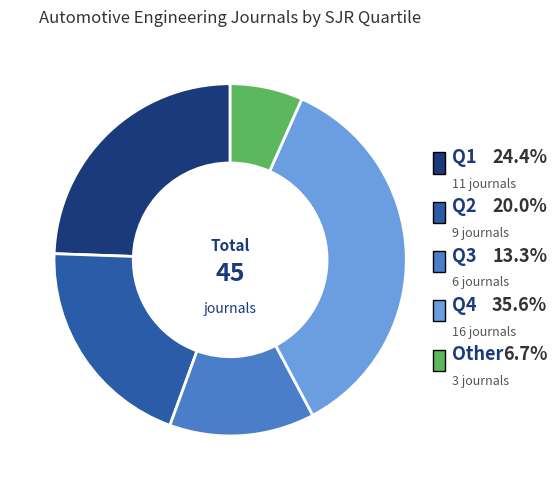

Which category has the biggest portion of the pie?

Q4